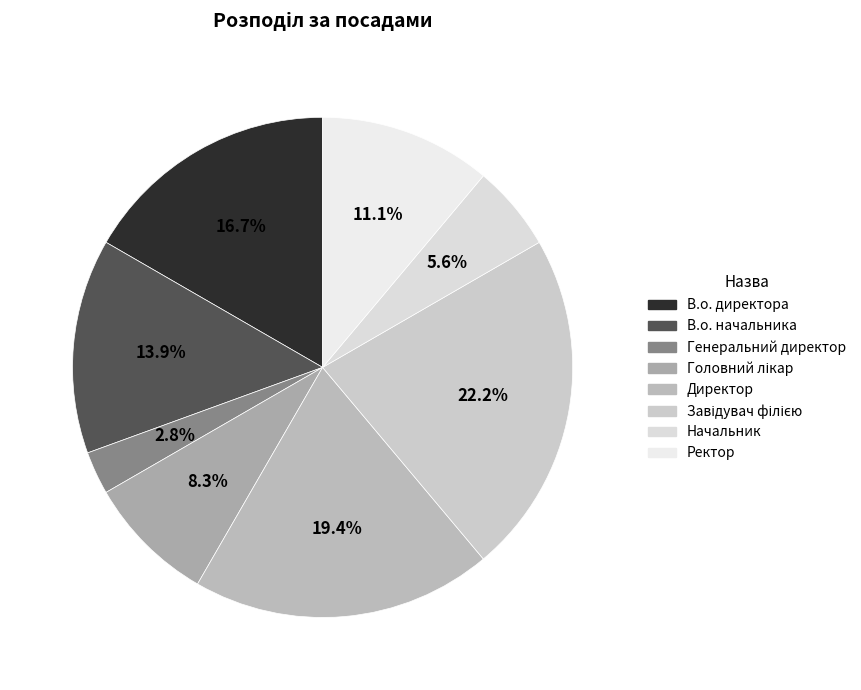

To the nearest percent, what is the difference between the largest and smallest slice percentages?

19%